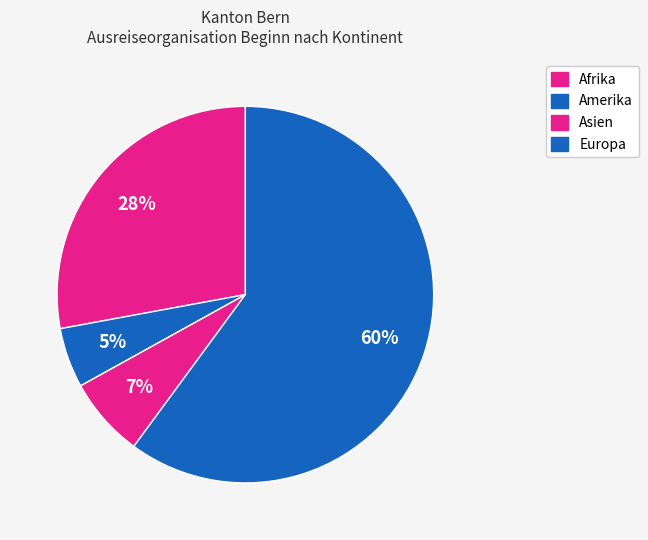

How many slices are in this pie chart?

4